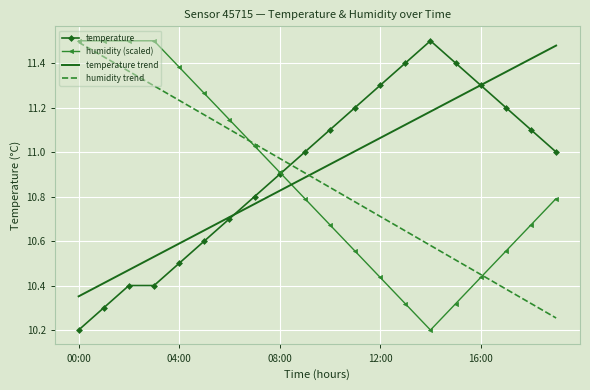

How many intersections are there between temperature and humidity trend?

1